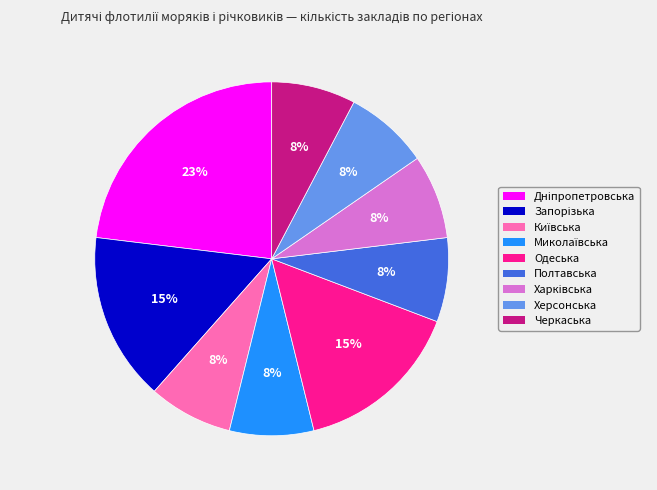

To the nearest percent, what is the combined percentage of Черкаська and Одеська?

23%